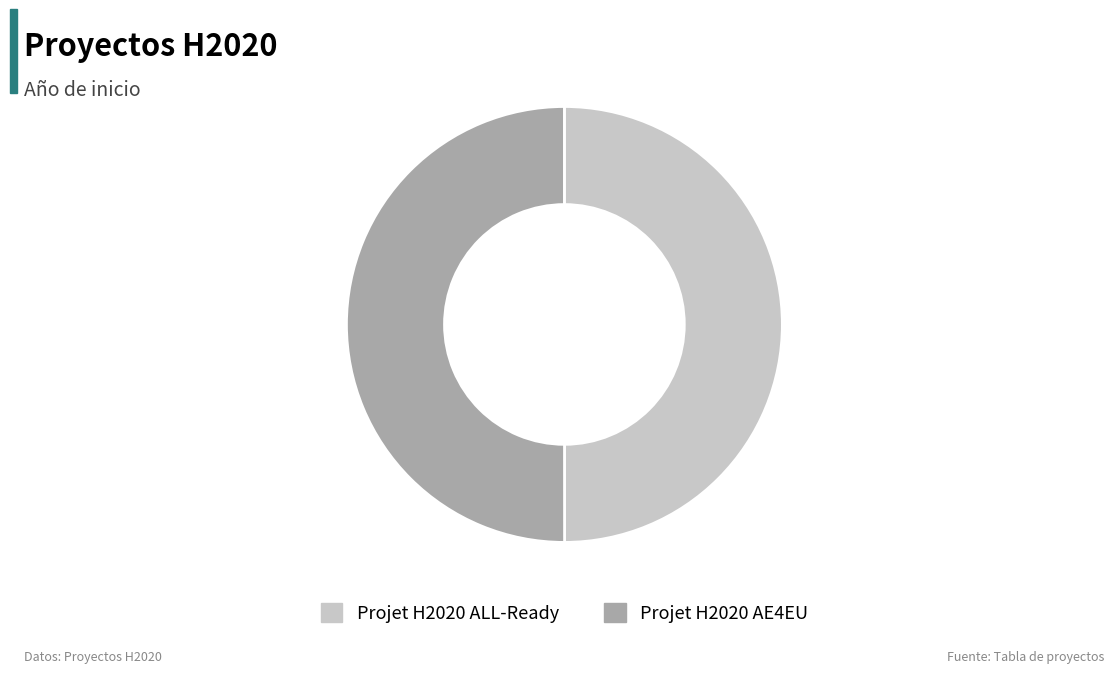

How many segments does this pie chart have?

2